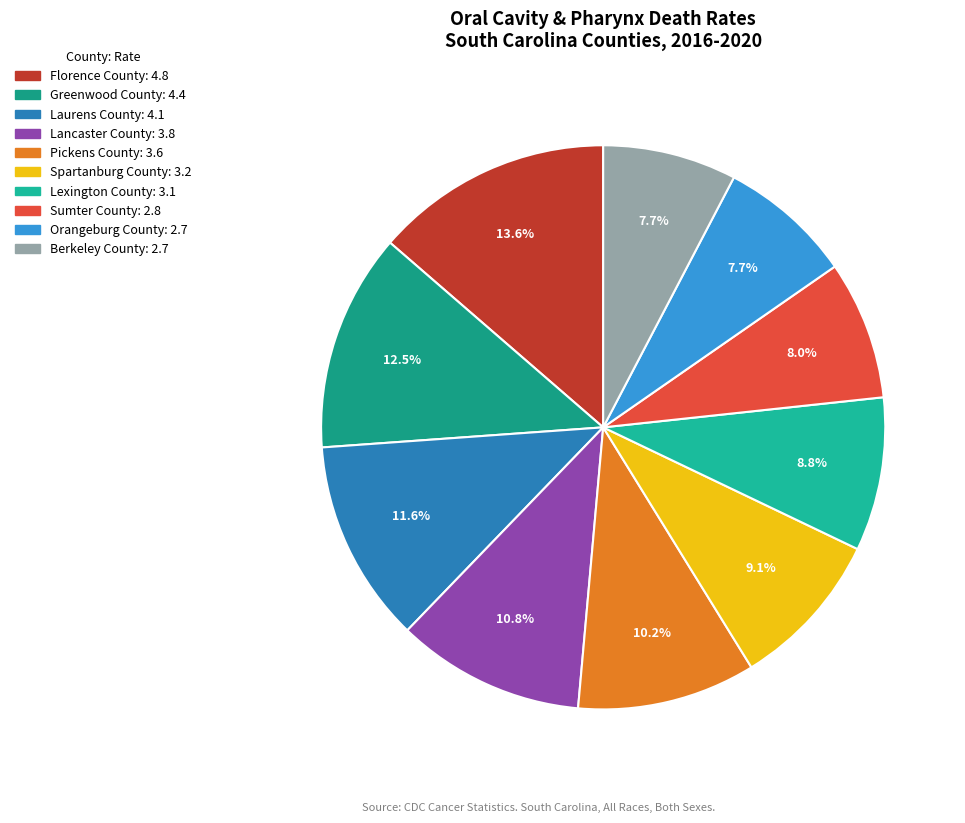

Which slice is the largest?

Florence County